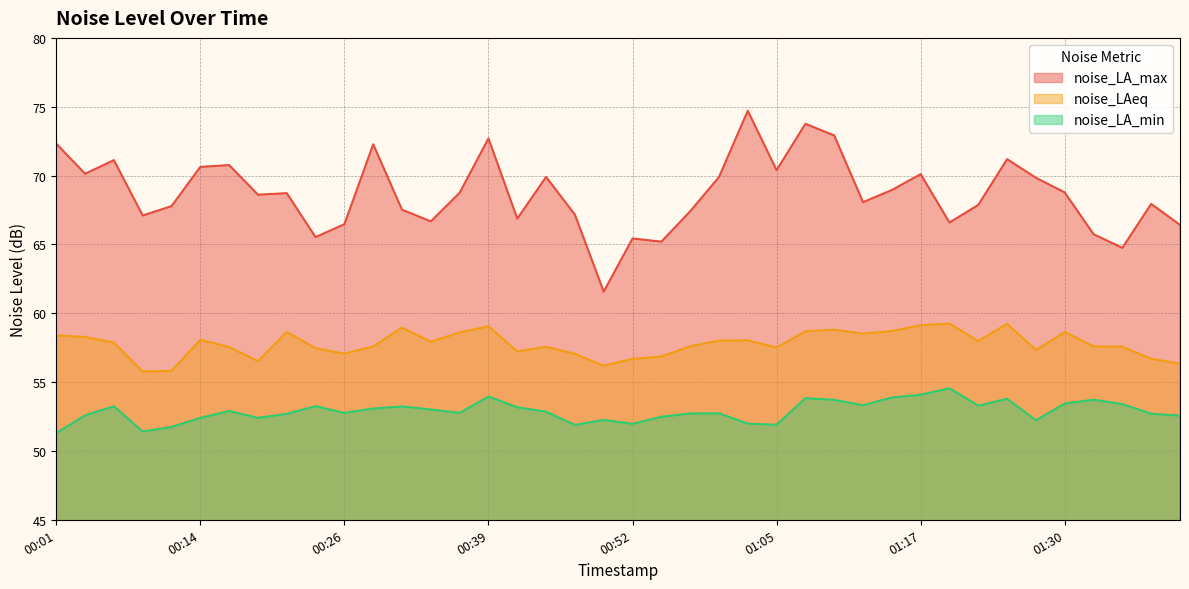

At 00:14, list the series in order from largest to smallest.

noise_LA_max, noise_LAeq, noise_LA_min